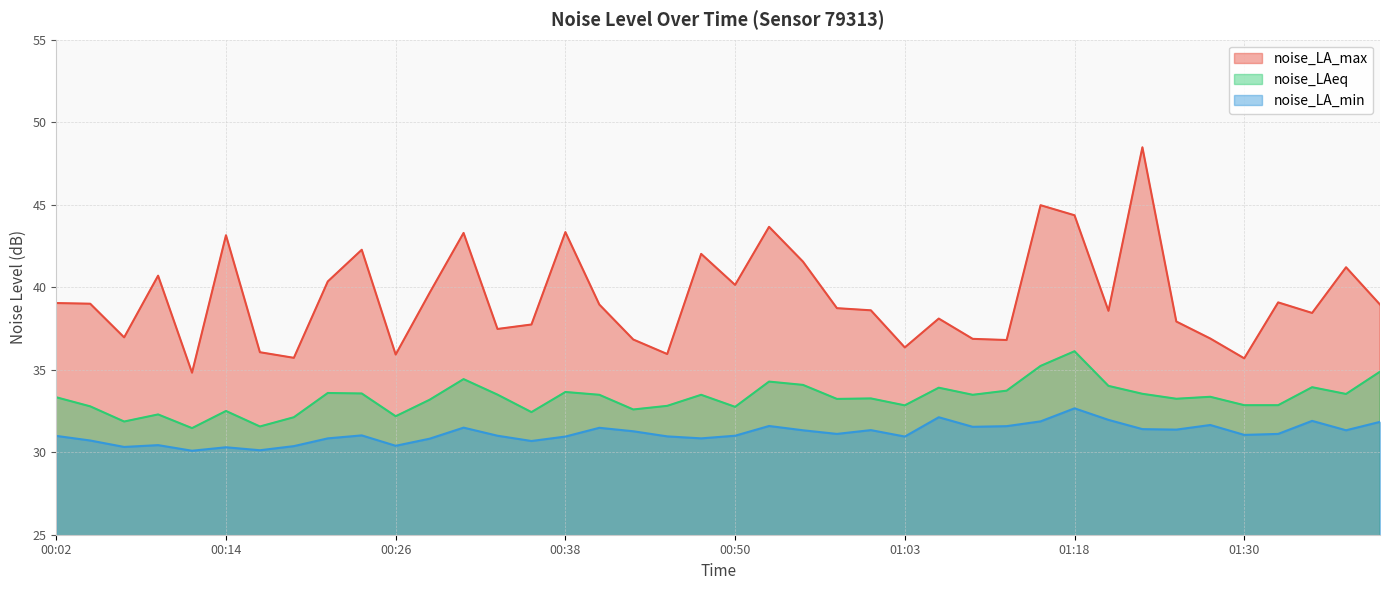

The value of noise_LA_min at 00:31 is 31.5. True or false?

True